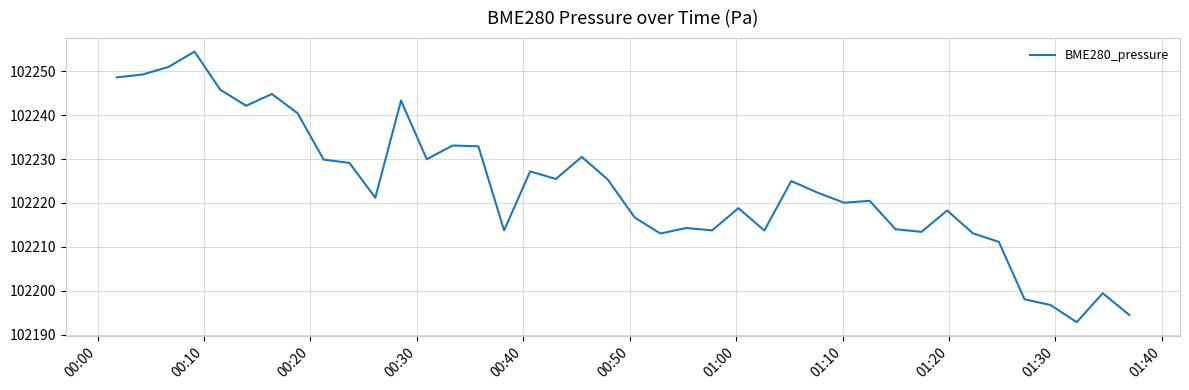

What is the minimum value shown in the chart?

102192.8